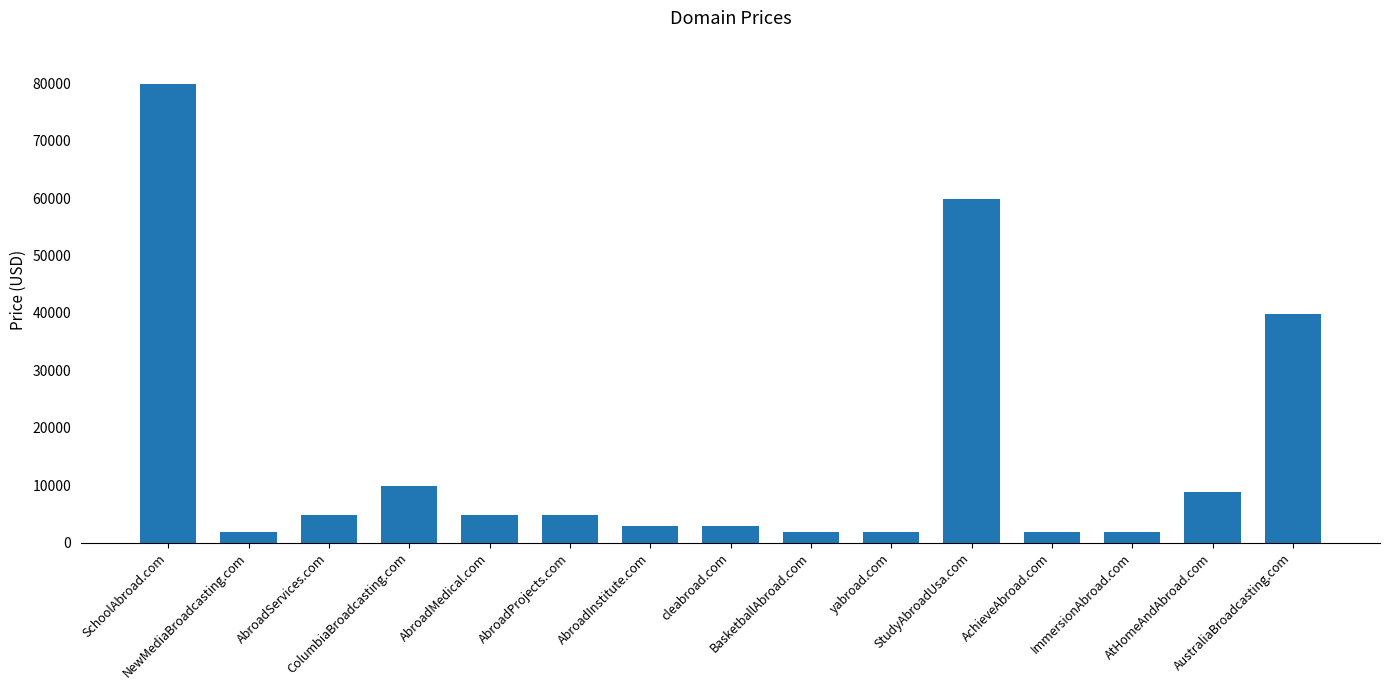

What is the difference between the second highest and second lowest values?

58000